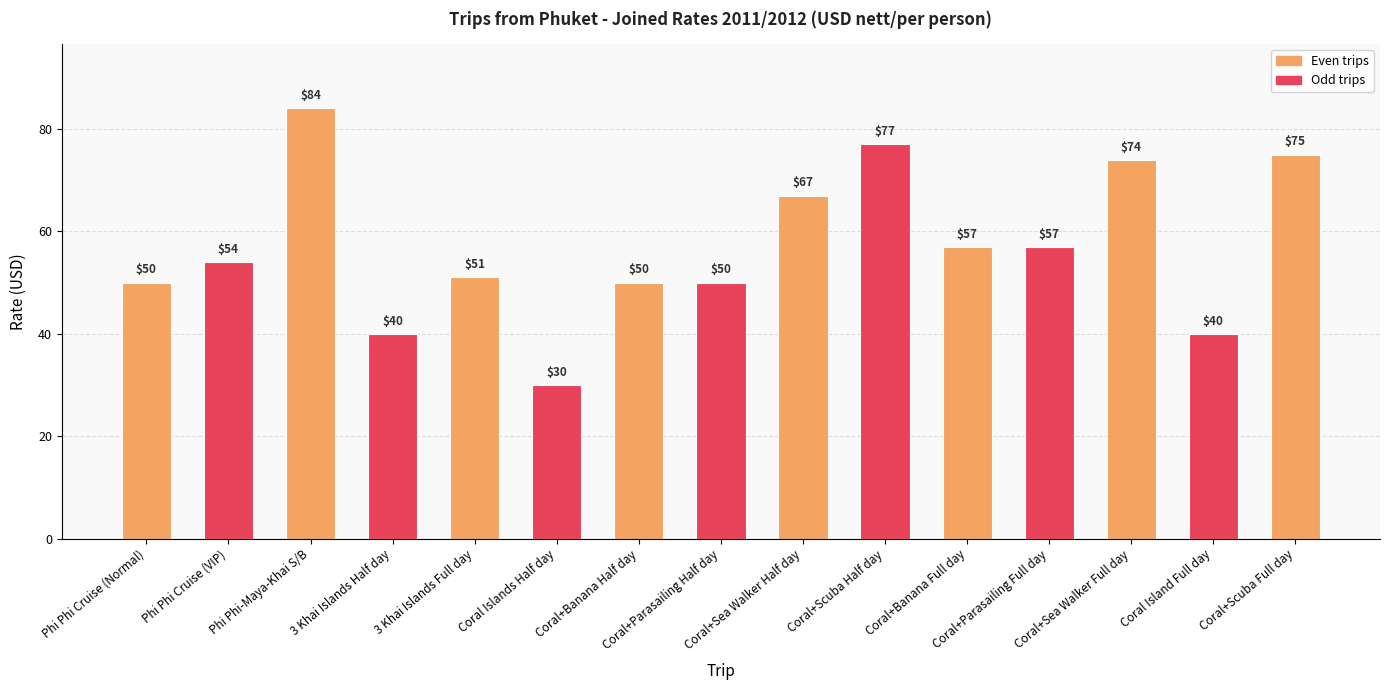

What is the value of the 13th bar from the left?

74